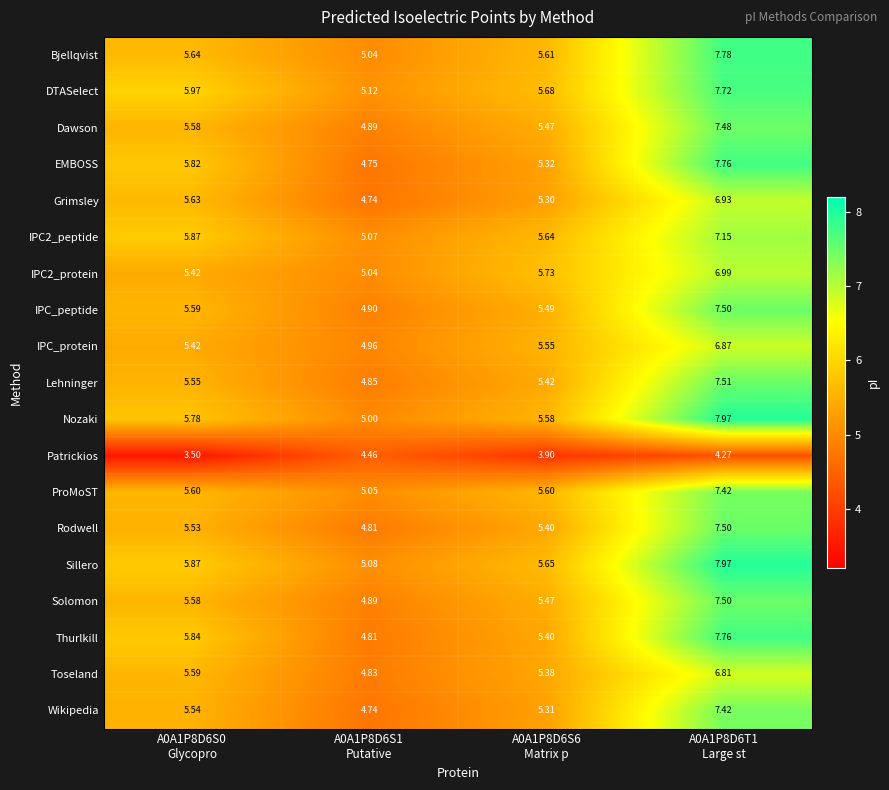

Which series has the largest total across all categories?

Sillero